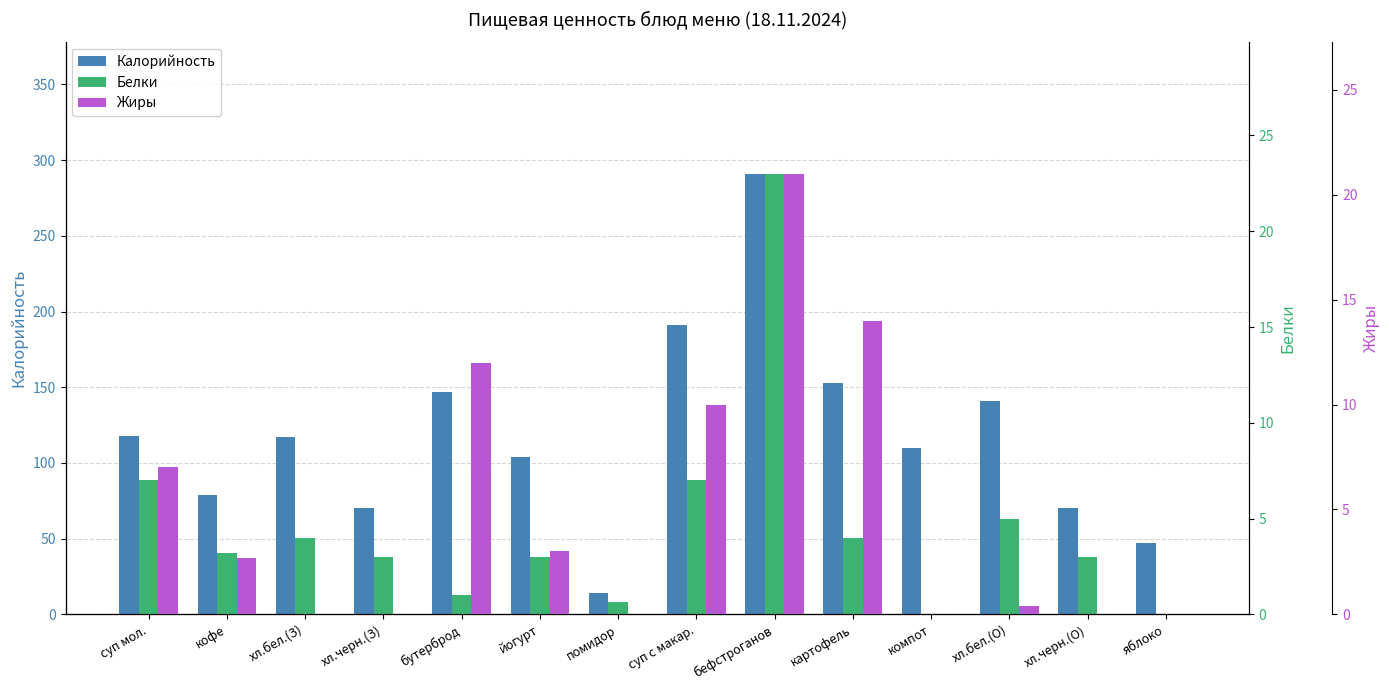

Reading left to right, extract all data points from this chart.

Калорийность: 118.0	79.0	117.0	70.0	147.0	104.0	14.0	191.0	291.0	153.0	110.0	141.0	70.0	47.0
Белки: 7.0	3.2	4.0	3.0	1.0	3.0	0.7	7.0	23.0	4.0	0.0	5.0	3.0	0.0
Жиры: 7.0	2.7	0.0	0.0	12.0	3.0	0.0	10.0	21.0	14.0	0.0	0.4	0.0	0.0